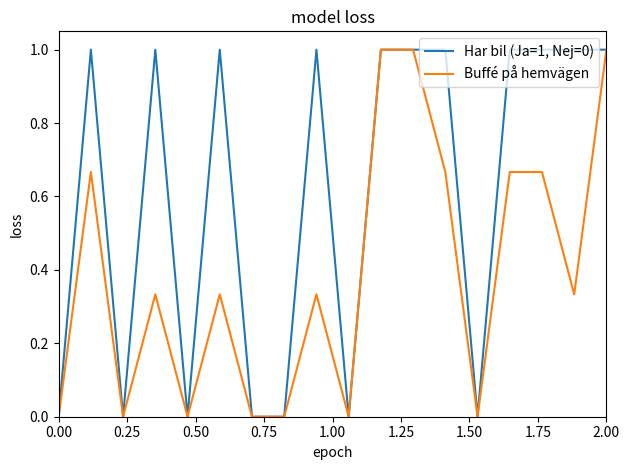

Rank the series by their average value, from highest to lowest.

Har bil (Ja=1, Nej=0), Buffé på hemvägen